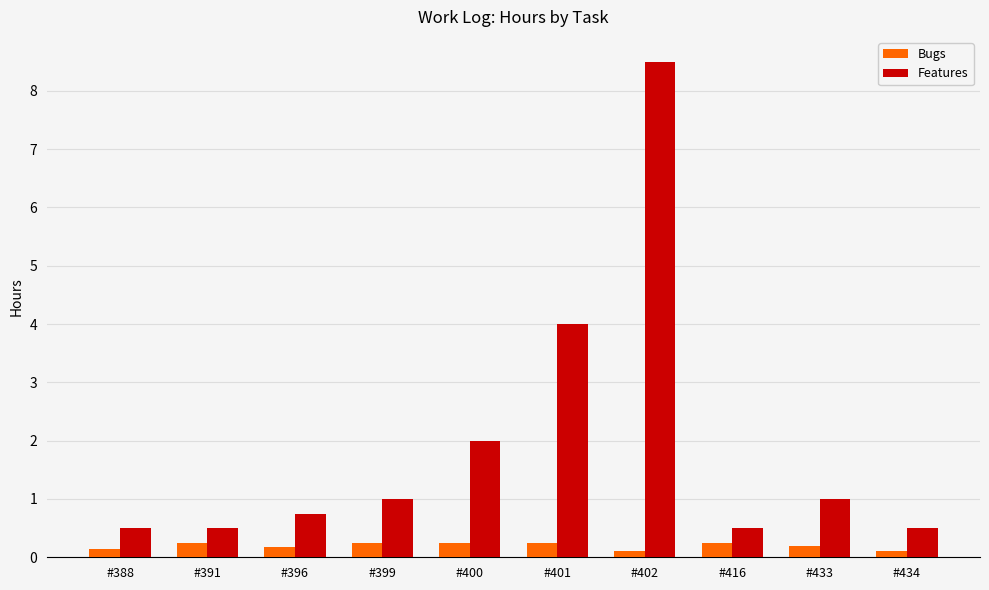

True or false: Features has a value of 15.3 at #402.

False